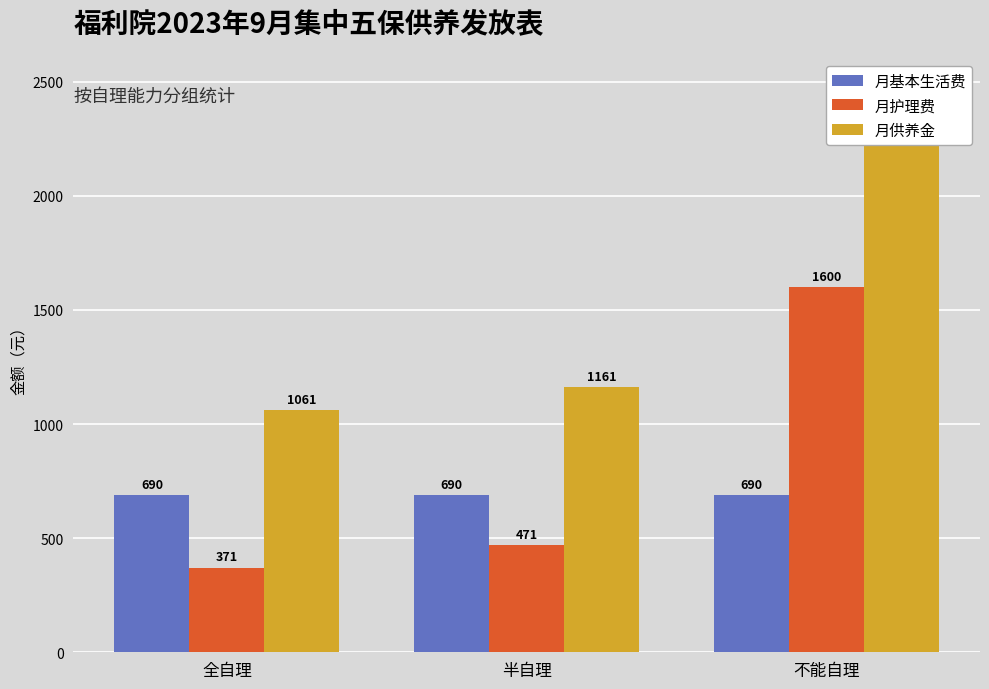

Reading left to right, transcribe all the data shown in this chart.

月基本生活费: 全自理=690	半自理=690	不能自理=690
月护理费: 全自理=371	半自理=471	不能自理=1600
月供养金: 全自理=1061	半自理=1161	不能自理=2290